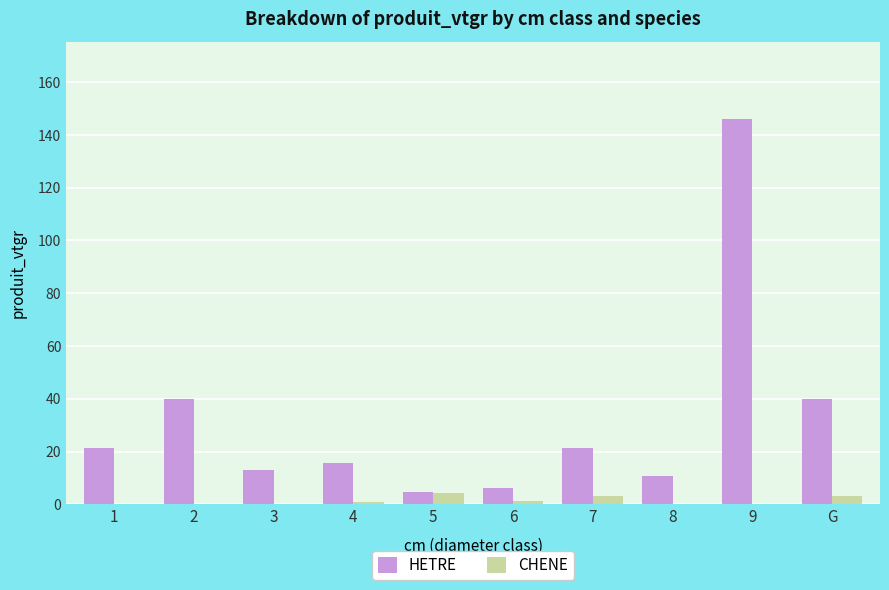

At which category is the sum across all series the highest?

9